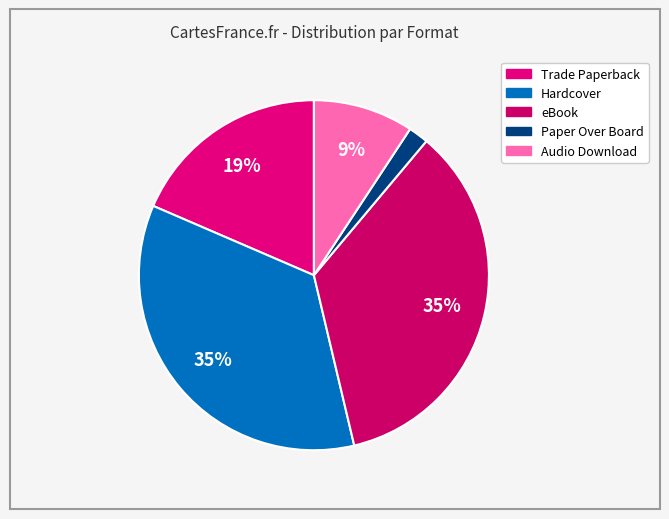

How many segments does this pie chart have?

5